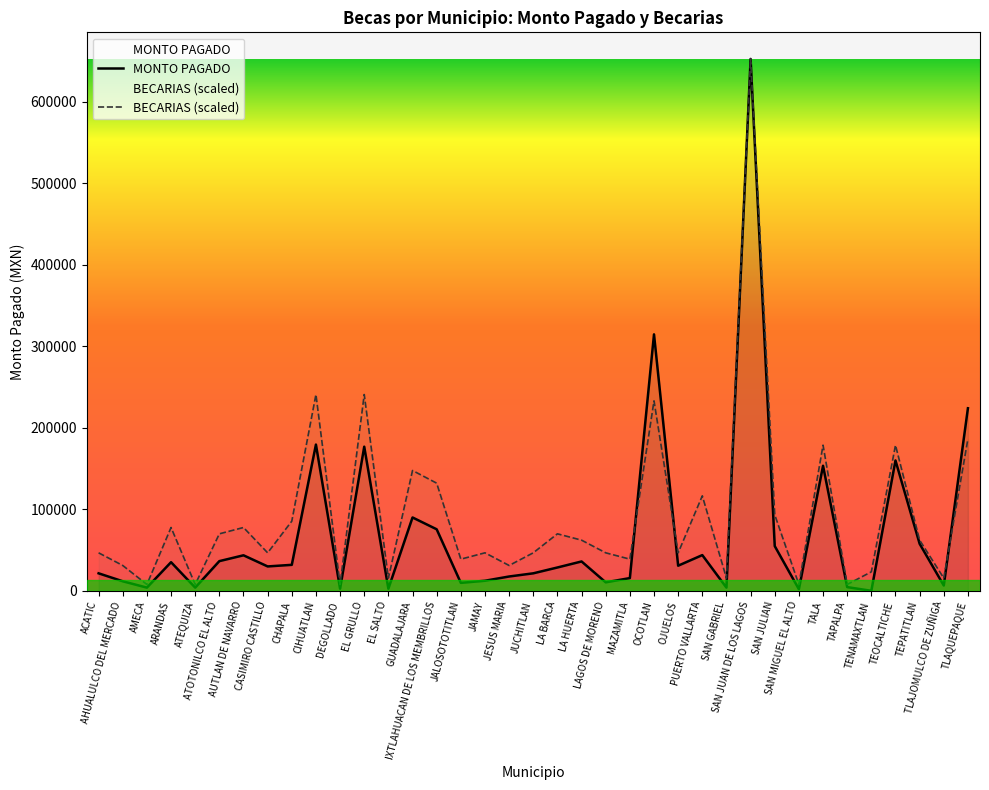

How many lines are shown in the chart?

2